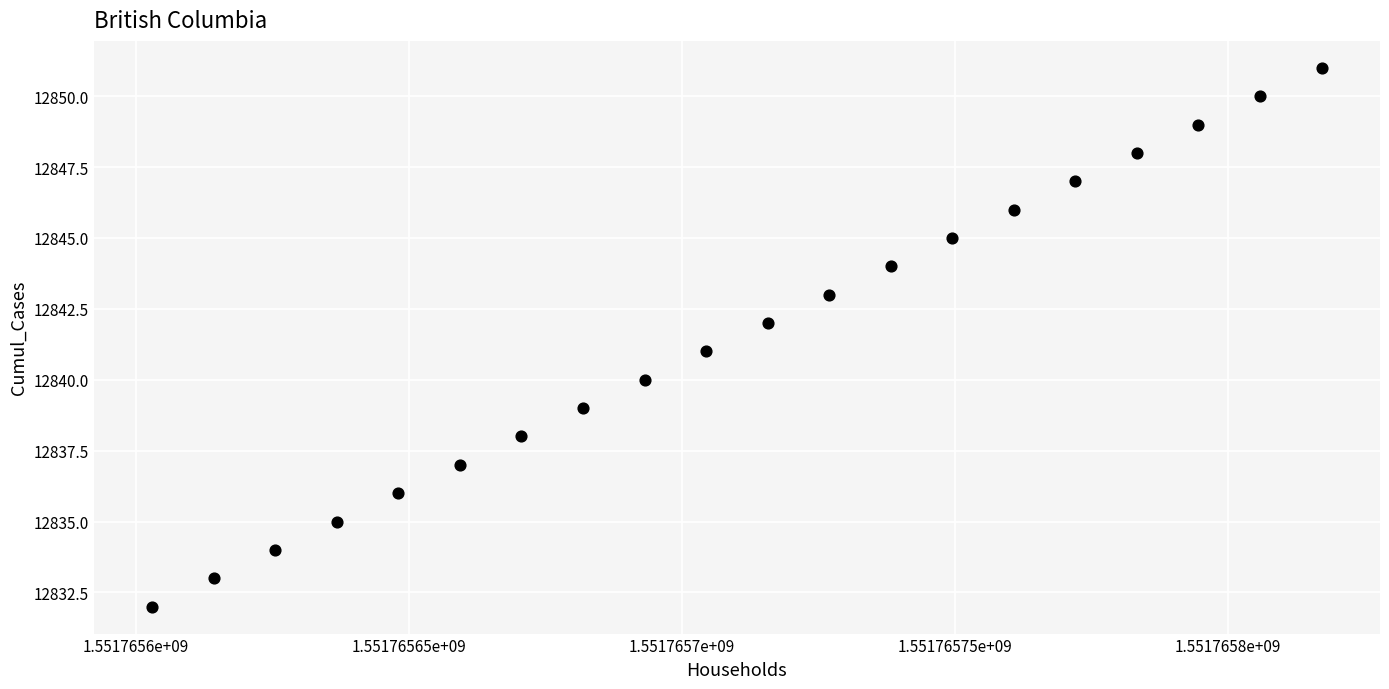

How many points are shown in the scatter plot?

20